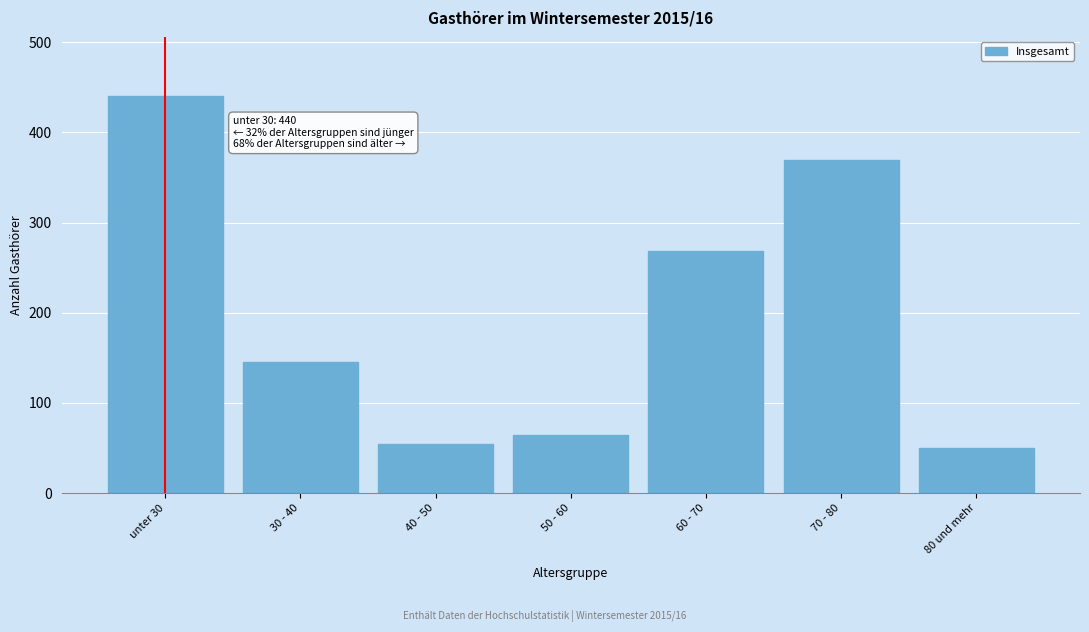

Reading left to right, what are all the values shown in this chart?

unter 30=440	30 - 40=145	40 - 50=54	50 - 60=65	60 - 70=269	70 - 80=369	80 und mehr=50